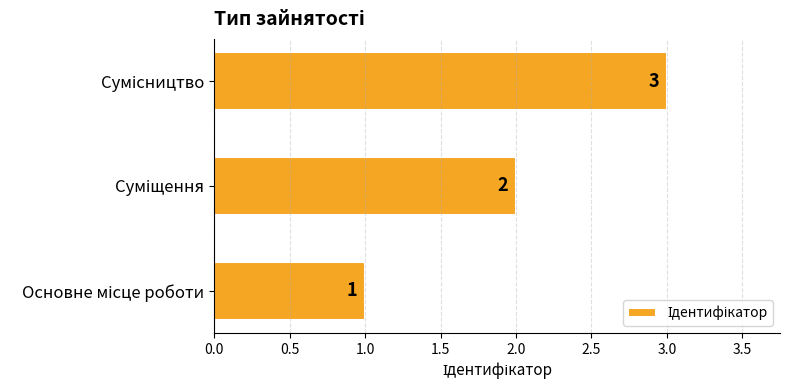

What is the sum of all values?

6